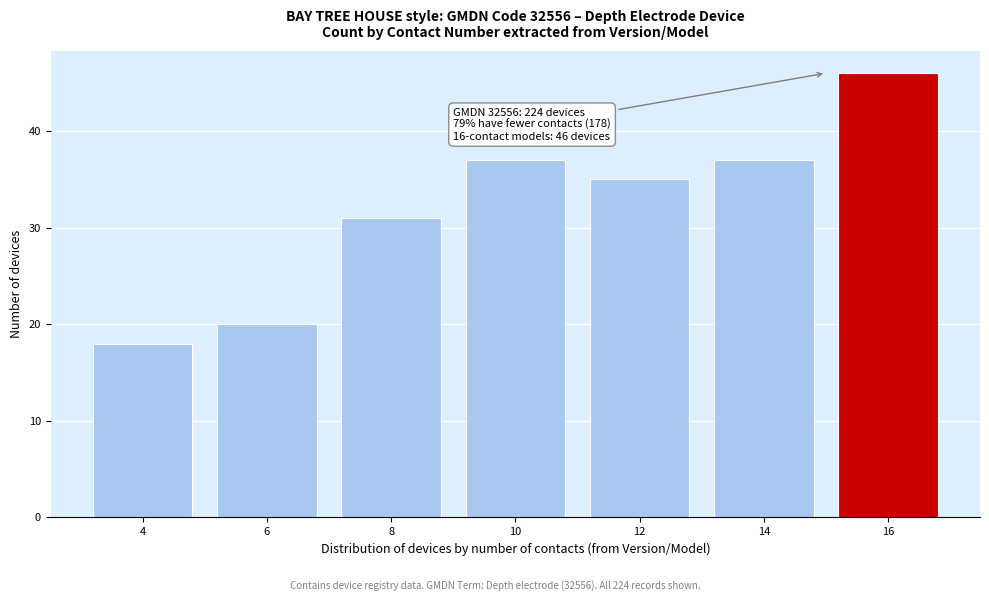

Reading left to right, list all the values displayed in this chart.

18	20	31	37	35	37	46